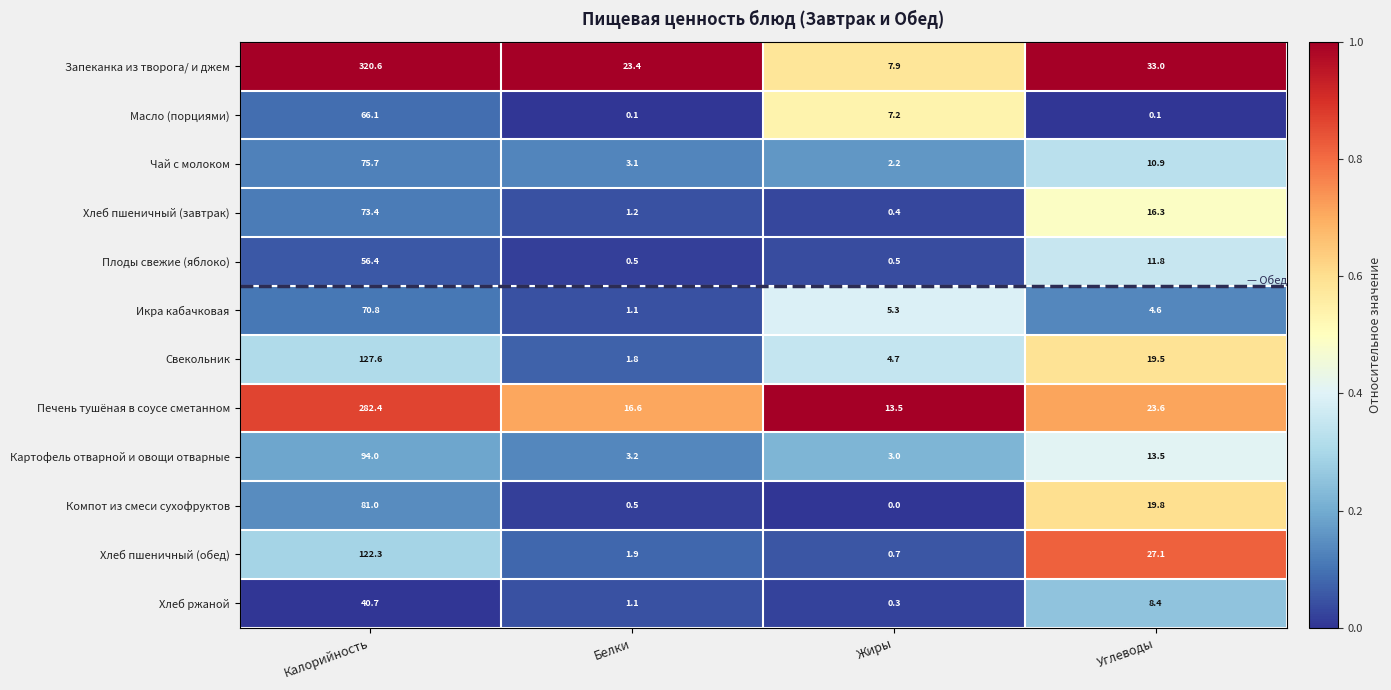

List the series in order of their peak value, lowest first.

Хлеб ржаной, Плоды свежие (яблоко), Масло (порциями), Икра кабачковая, Хлеб пшеничный (завтрак), Чай с молоком, Компот из смеси сухофруктов, Картофель отварной и овощи отварные, Хлеб пшеничный (обед), Свекольник, Печень тушёная в соусе сметанном, Запеканка из творога/ и джем